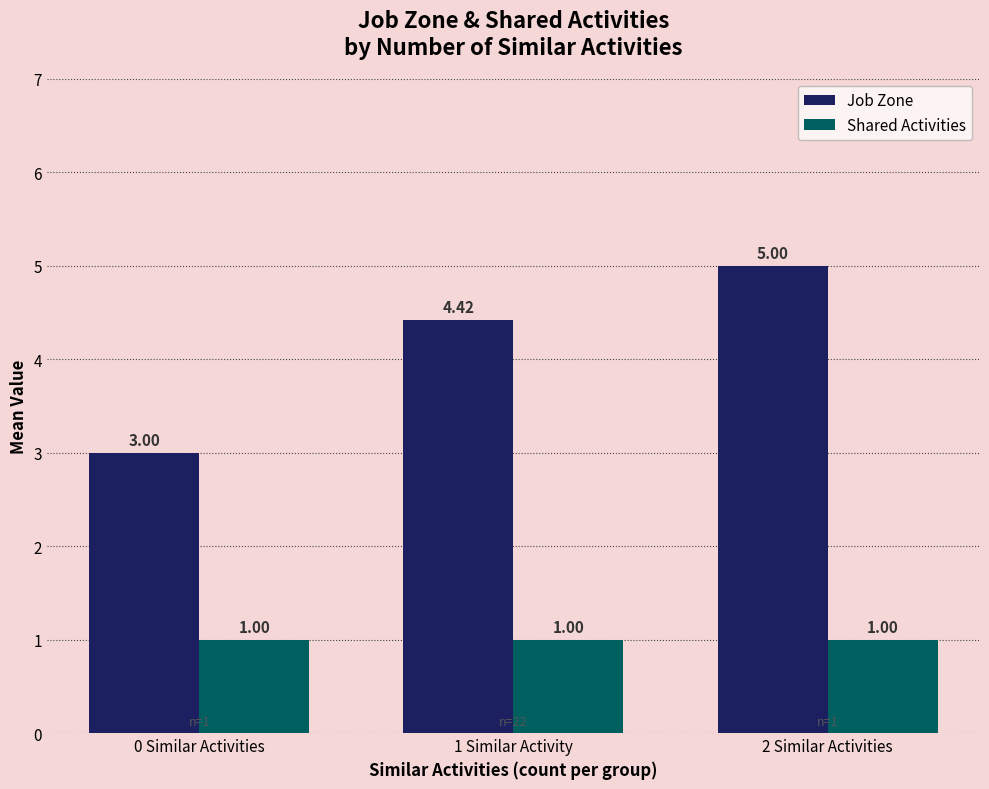

Is the value of Job Zone at 1 Similar Activity greater than the value of Shared Activities at 1 Similar Activity?

Yes